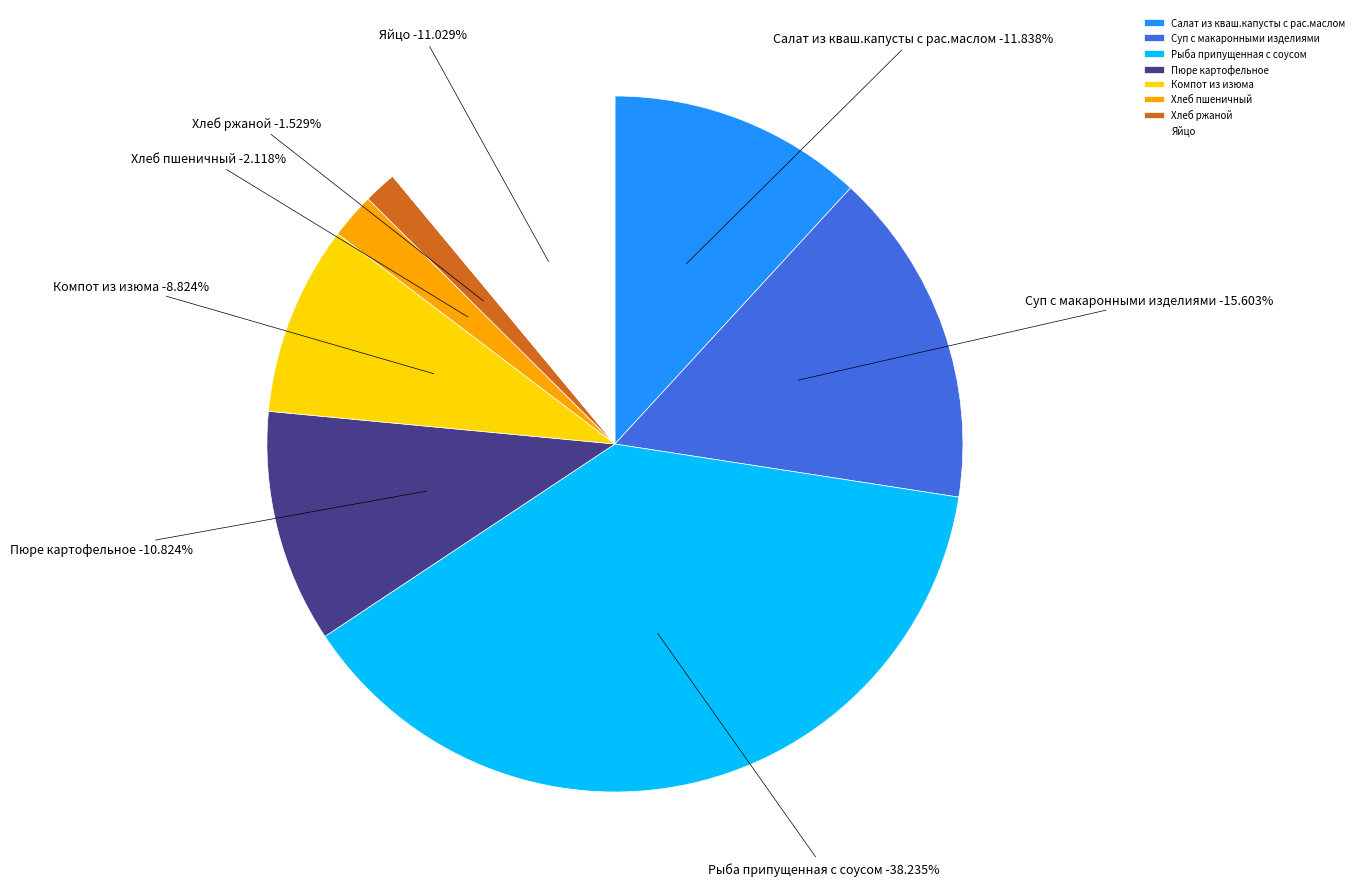

What percentage do Компот из изюма and Пюре картофельное together represent?

19.6%